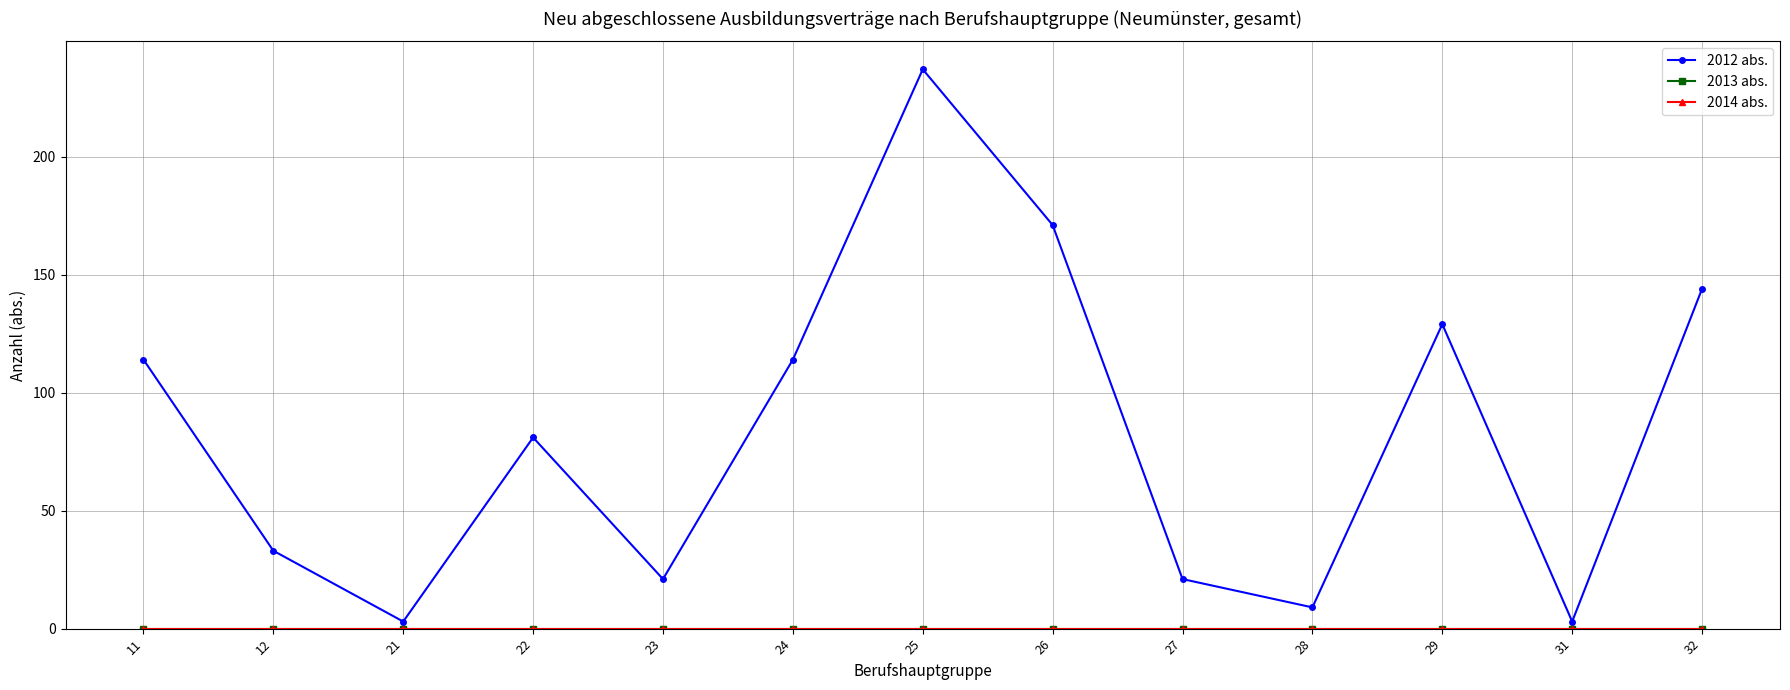

Reading left to right, transcribe all the data shown in this chart.

2012 abs.: 11=114	12=33	21=3	22=81	23=21	24=114	25=237	26=171	27=21	28=9	29=129	31=3	32=144
2013 abs.: 11=0	12=0	21=0	22=0	23=0	24=0	25=0	26=0	27=0	28=0	29=0	31=0	32=0
2014 abs.: 11=0	12=0	21=0	22=0	23=0	24=0	25=0	26=0	27=0	28=0	29=0	31=0	32=0